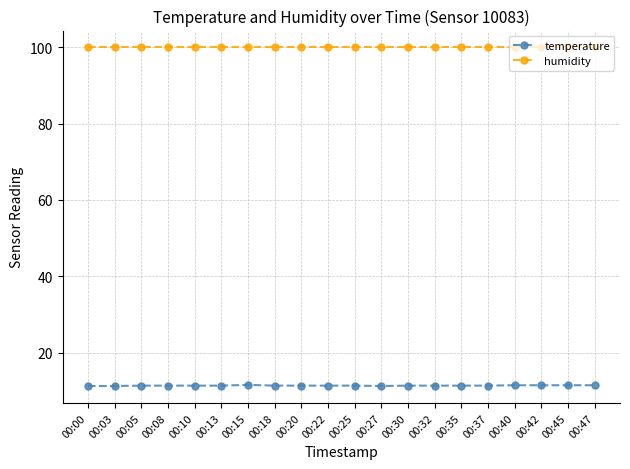

What is the minimum value shown in the chart?

11.3